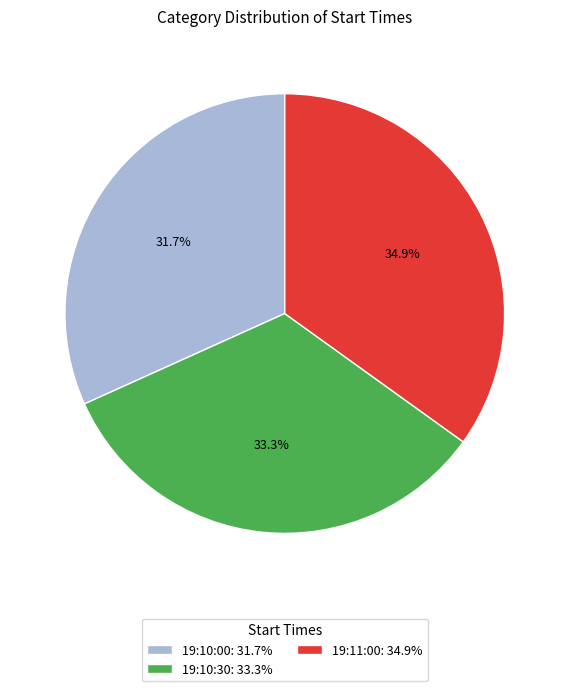

True or false: 19:10:00 accounts for 32% of the total.

True